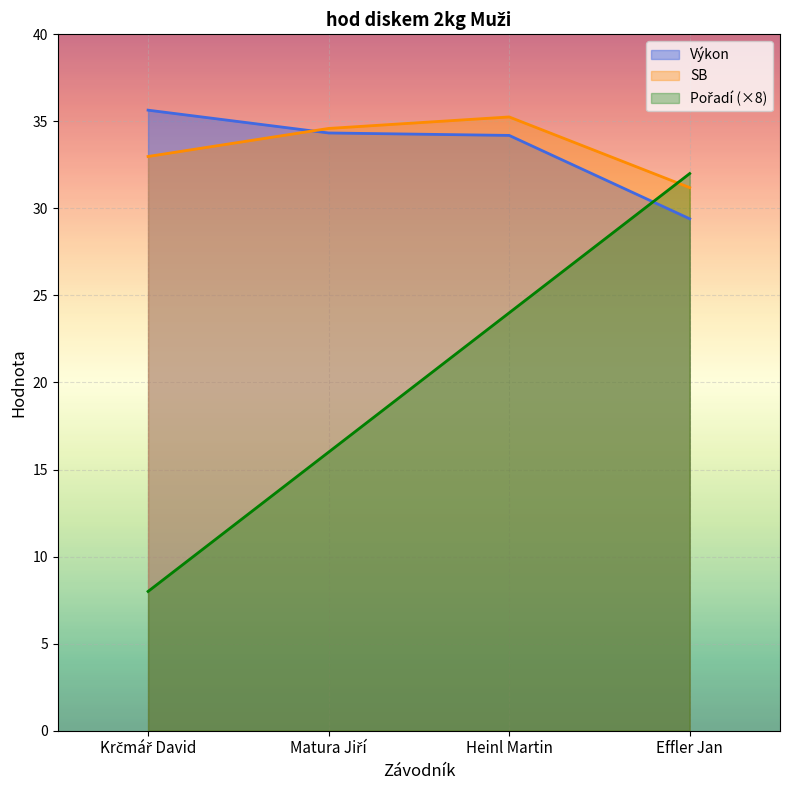

Reading left to right, transcribe all the data shown in this chart.

Pořadí: 8.0	16.0	24.0	32.0
Výkon: 35.6	34.3	34.2	29.4
SB: 33.0	34.6	35.2	31.2